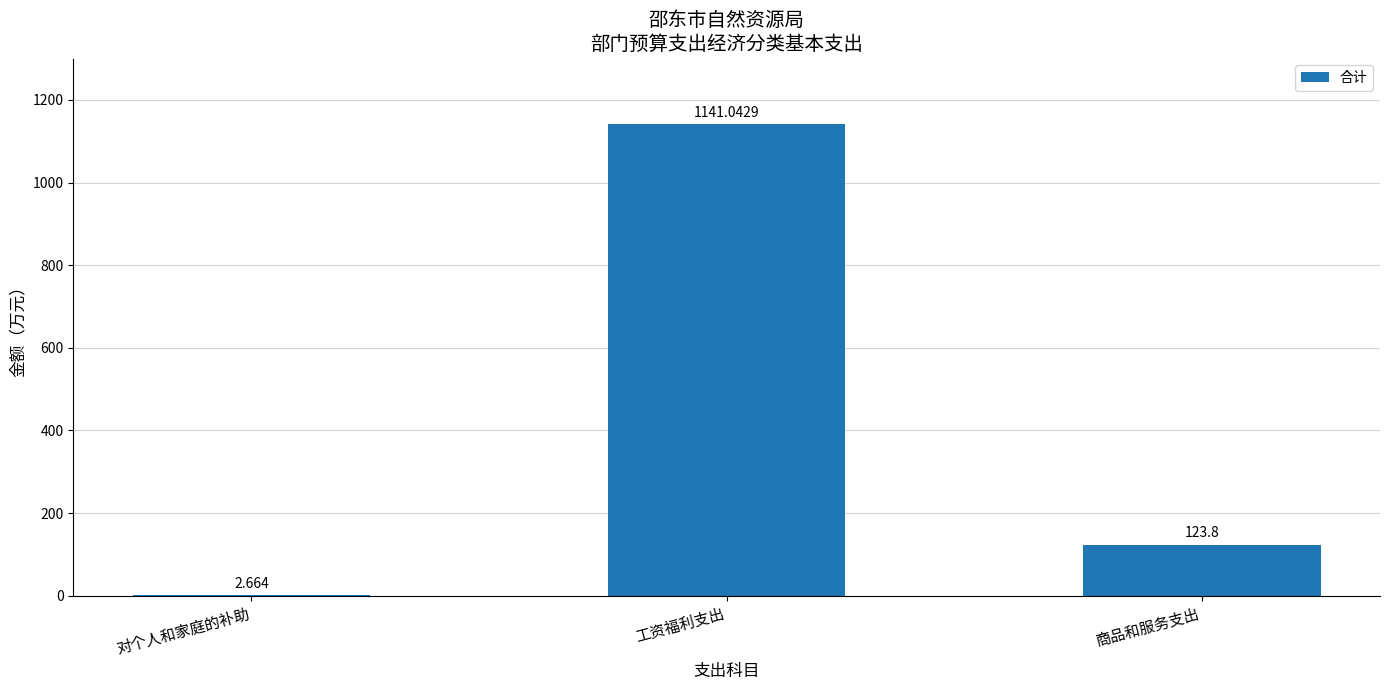

At which category does the chart reach its peak across all series?

工资福利支出